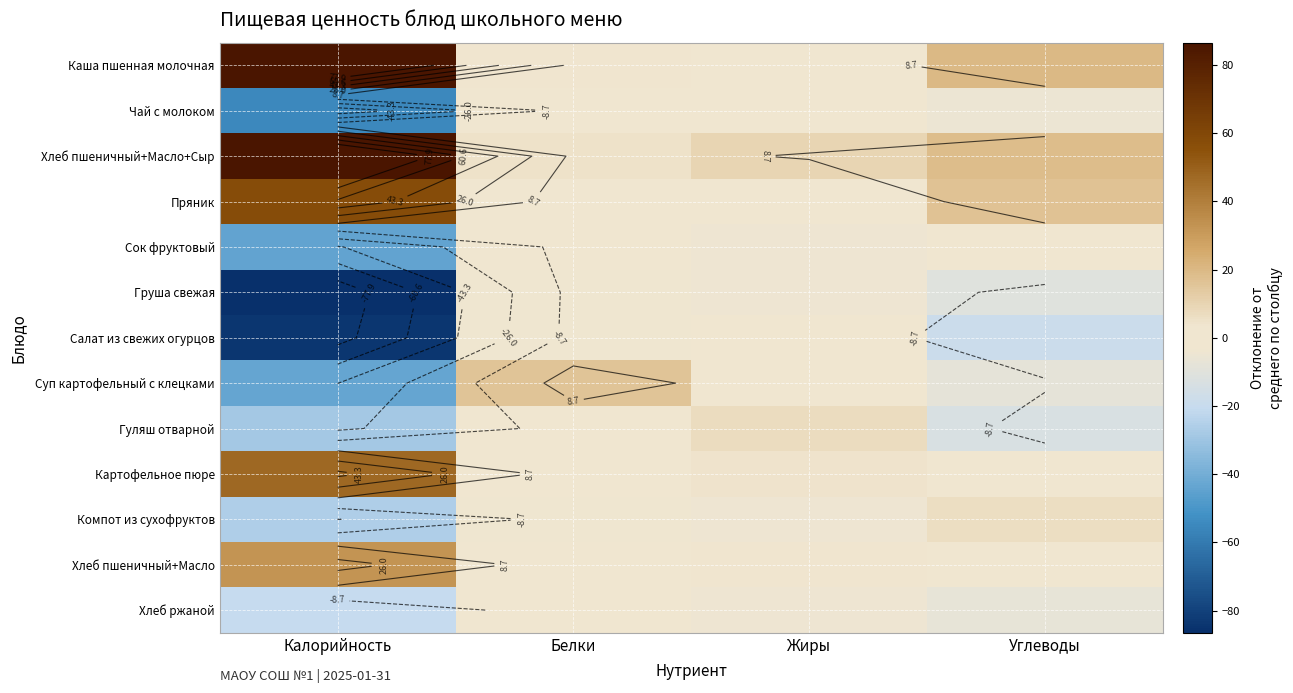

Rank the series at Углеводы from highest to lowest value.

Каша пшенная молочная, Хлеб пшеничный+Масло+Сыр, Пряник, Компот из сухофруктов, Картофельное пюре, Сок фруктовый, Хлеб пшеничный+Масло, Чай с молоком, Хлеб ржаной, Суп картофельный с клецками, Груша свежая, Гуляш отварной, Салат из свежих огурцов